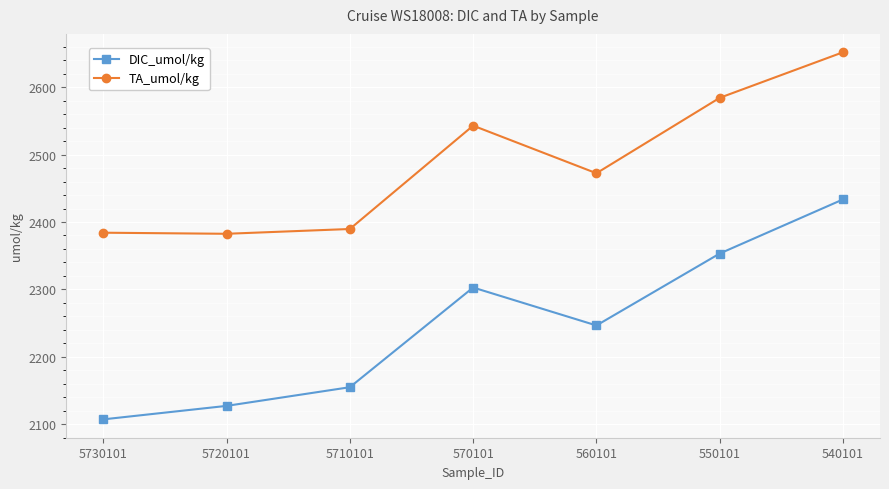

At which label does DIC_umol/kg first exceed 2246?

570101